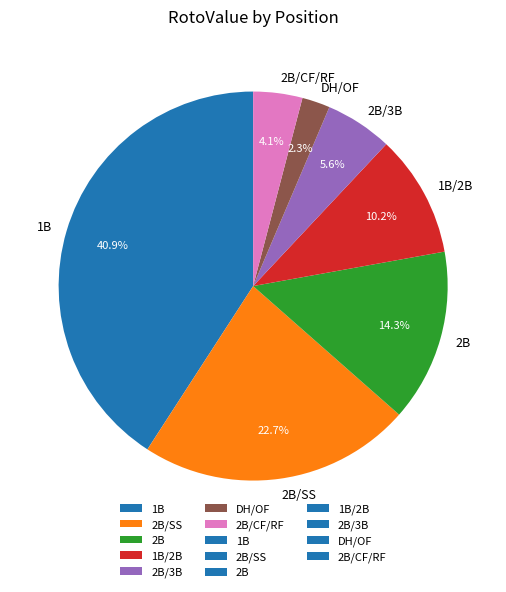

How many segments does this pie chart have?

7